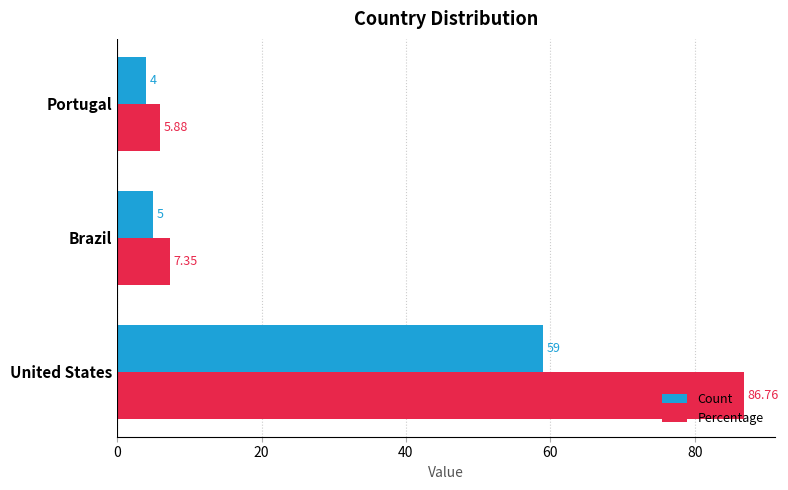

What is the maximum value for Count?

59.0